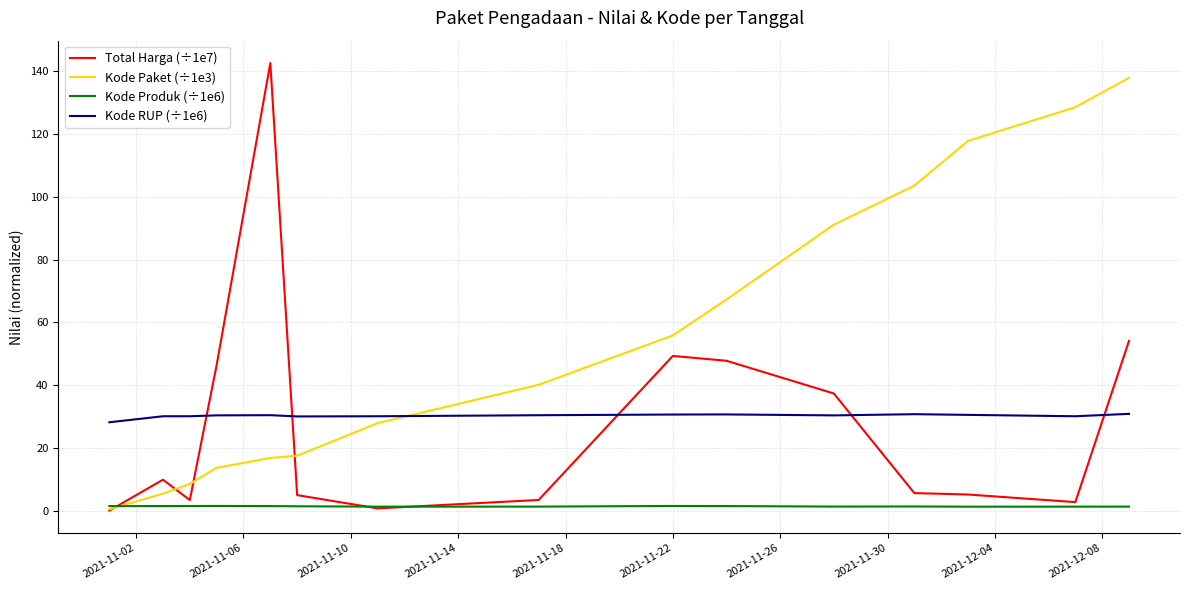

Which series ends up on top after the final intersection of Total Harga (÷1e7) and Kode RUP (÷1e6)?

Total Harga (÷1e7)